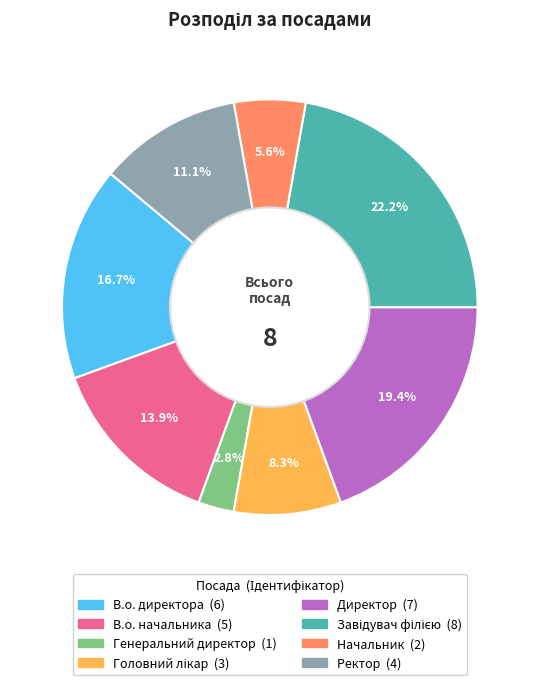

Which has a higher value, В.о. начальника or Директор?

Директор